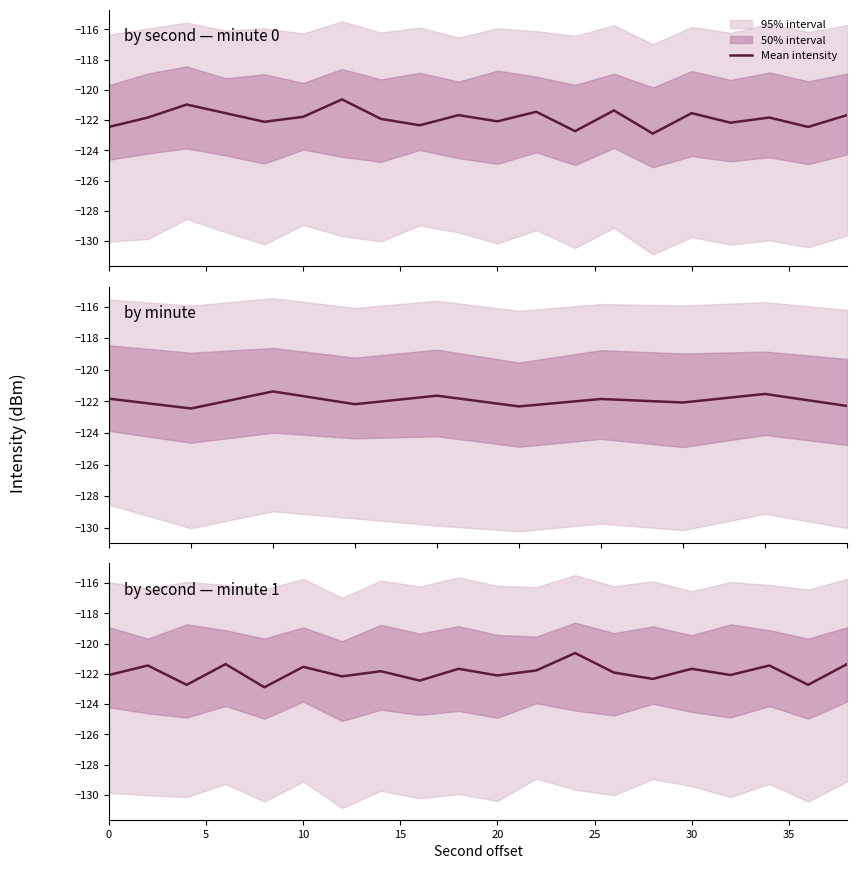

What is the value of the 5th point from the left?

-122.9